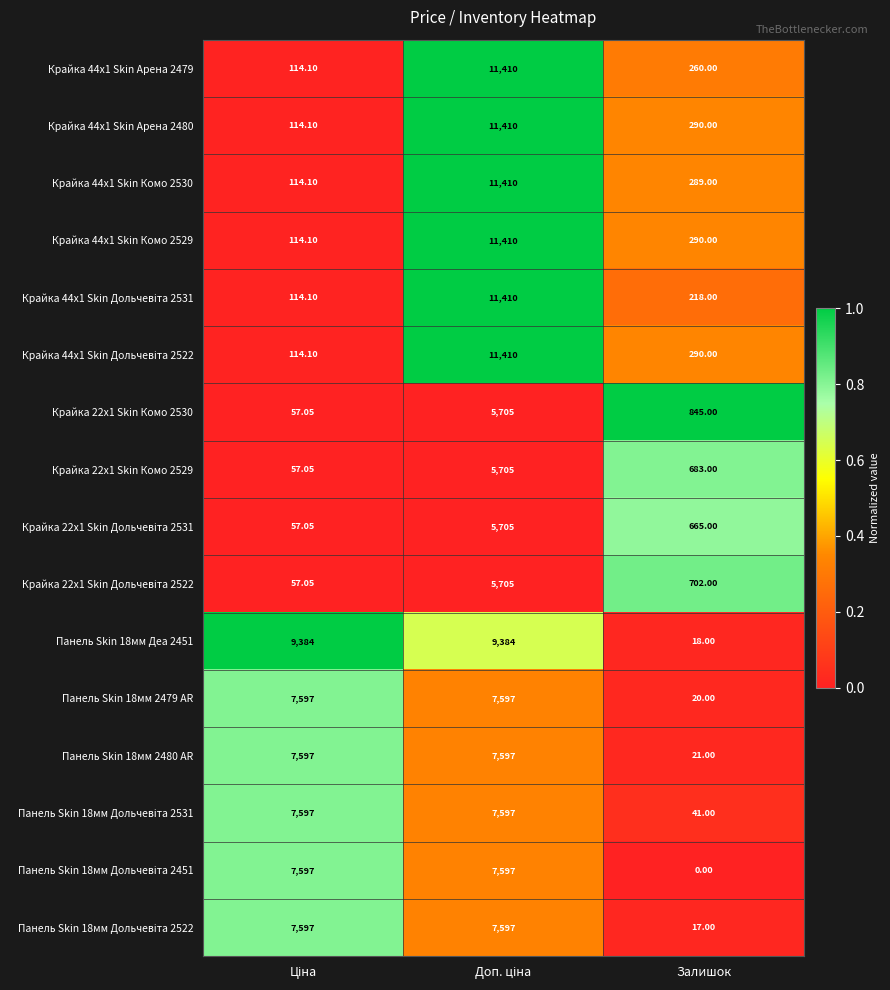

Which label corresponds to the smallest value in the chart?

Залишок